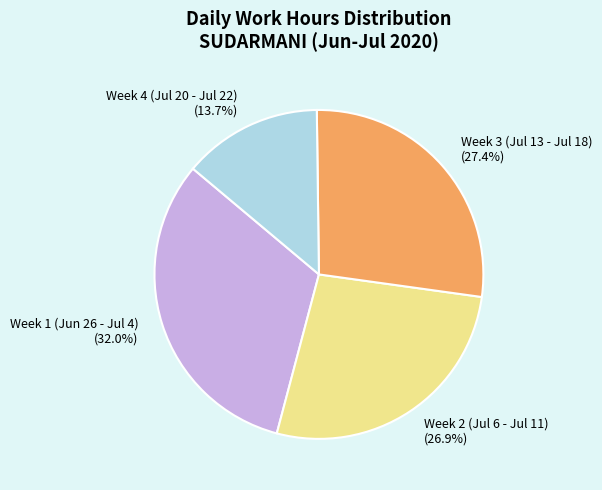

How many segments does this pie chart have?

4